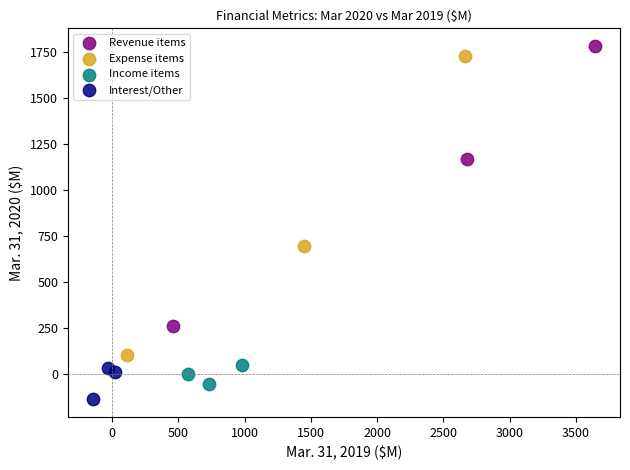

What are all the series names shown in the legend?

Revenue items, Expense items, Income items, Interest/Other